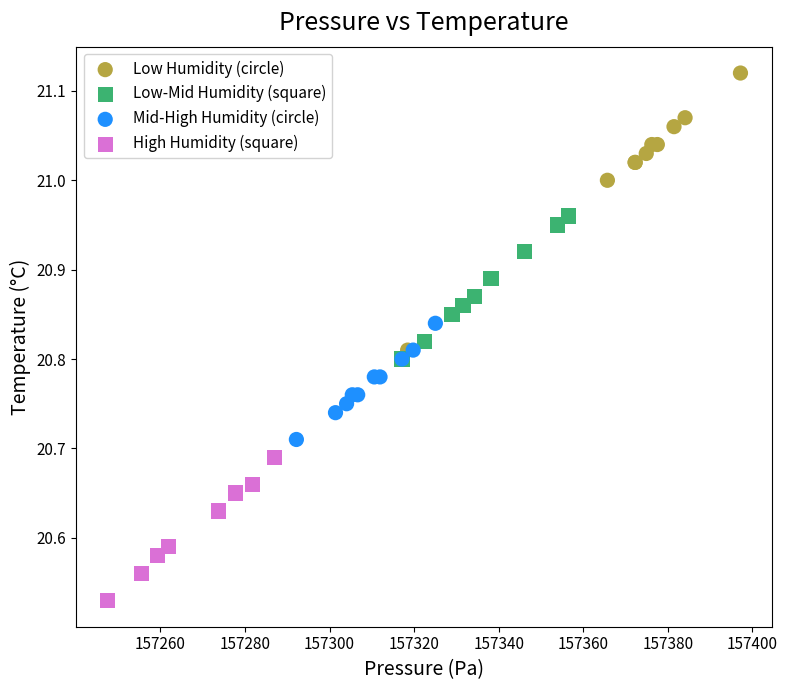

Which series reaches the maximum Y coordinate?

Low Humidity (circle)